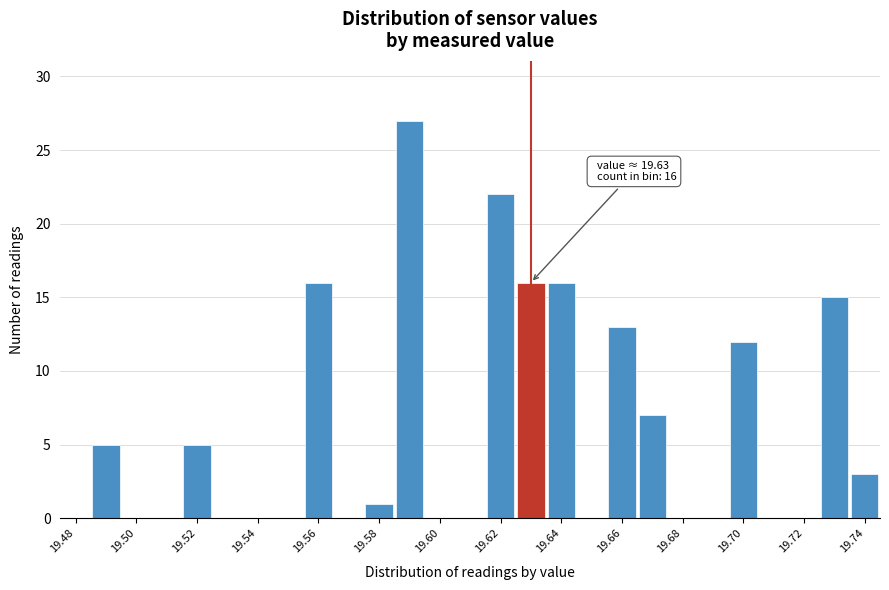

Over which range of the x-axis is the bar tallest?

19.585 to 19.595